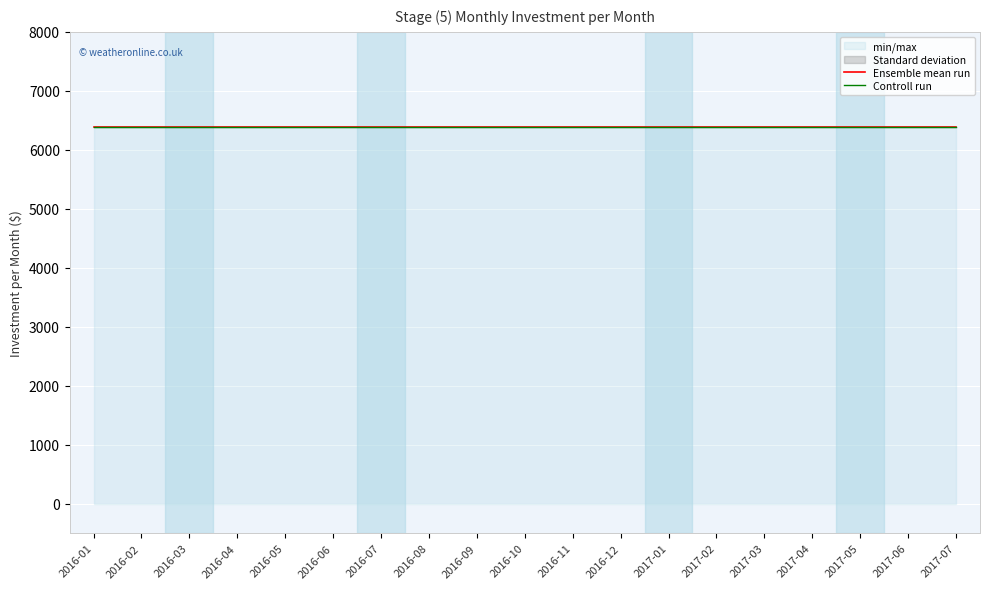

At how many categories does at least one series exceed 3472?

19